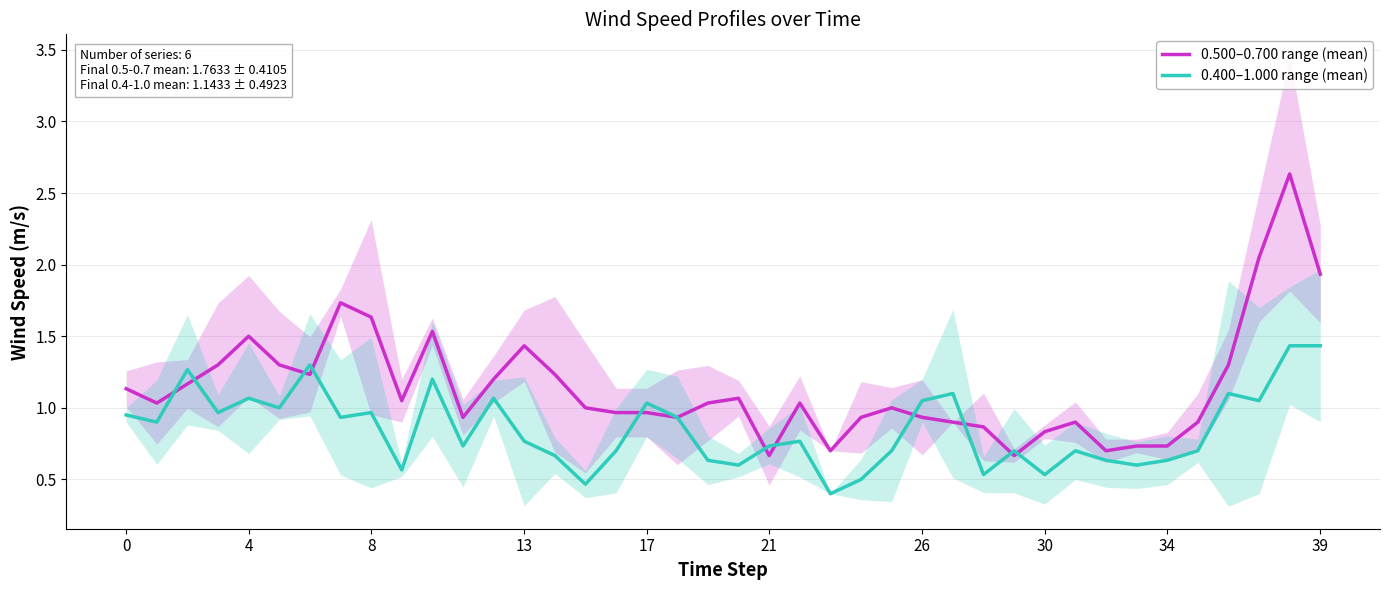

What is the highest value of the 0.500–0.700 range (mean) series?

2.6